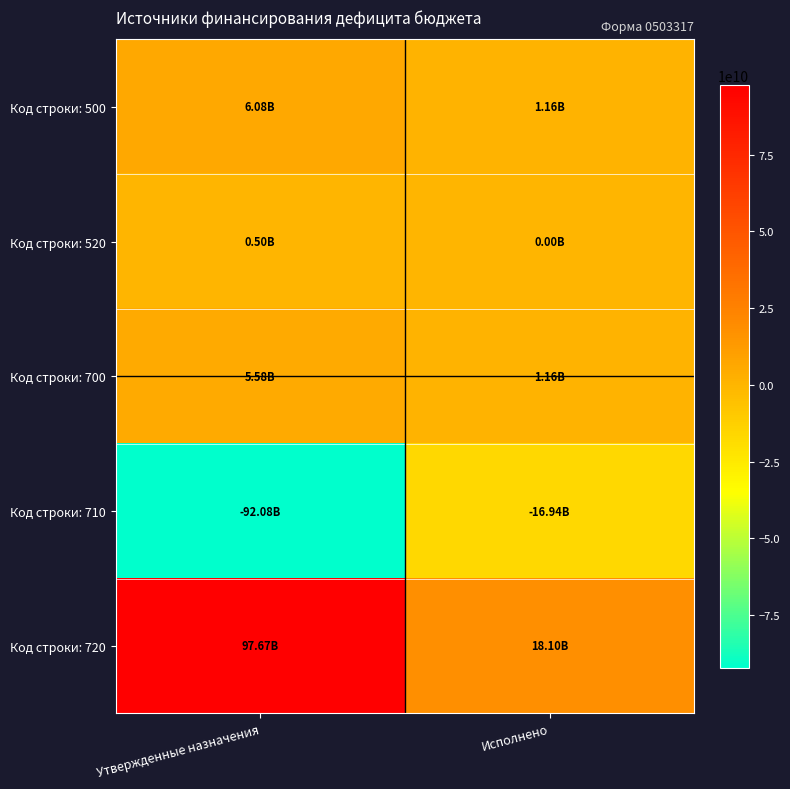

Reading right to left, what are all the values shown in this chart?

Код строки: 500: Исполнено=1155423534.8	Утвержденные назначения=6078658334.1
Код строки: 520: Исполнено=0.0	Утвержденные назначения=496250000.0
Код строки: 700: Исполнено=1155423534.8	Утвержденные назначения=5582408334.1
Код строки: 710: Исполнено=-16941690607.0	Утвержденные назначения=-92083467875.4
Код строки: 720: Исполнено=18097114141.8	Утвержденные назначения=97665876209.6